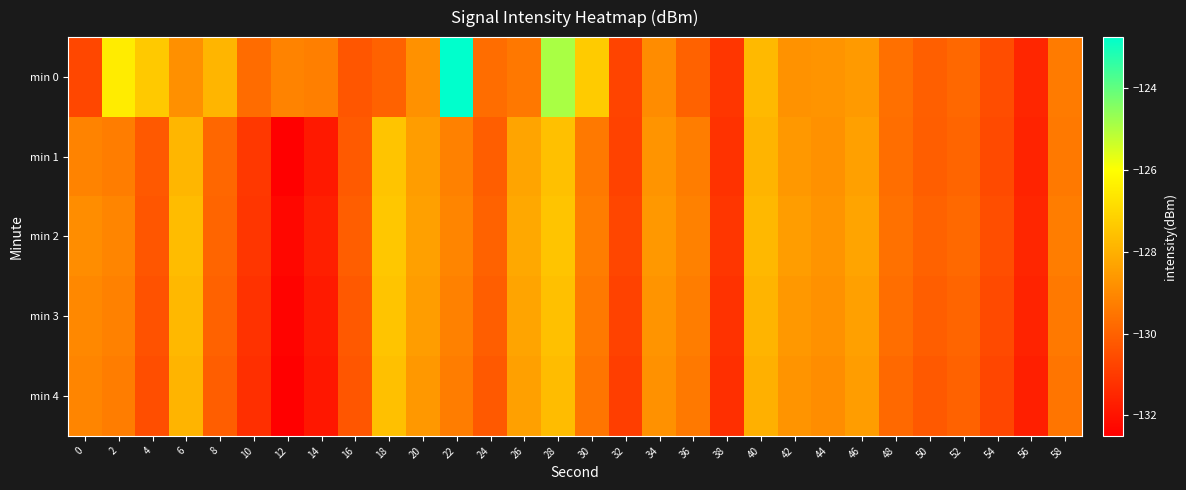

Which category has the lowest value across all series?

12